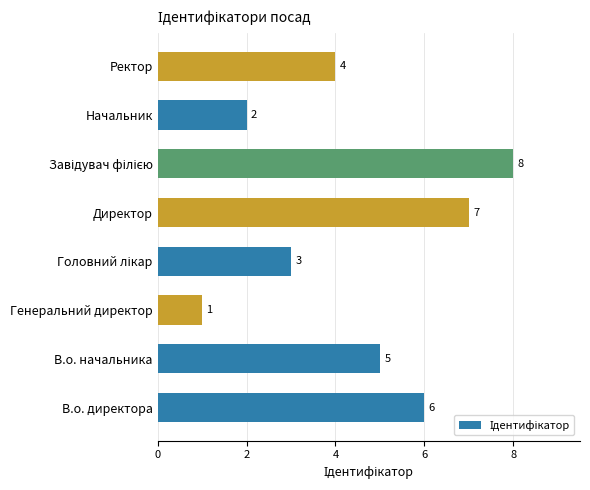

Reading bottom to top, transcribe all the data shown in this chart.

6	5	1	3	7	8	2	4